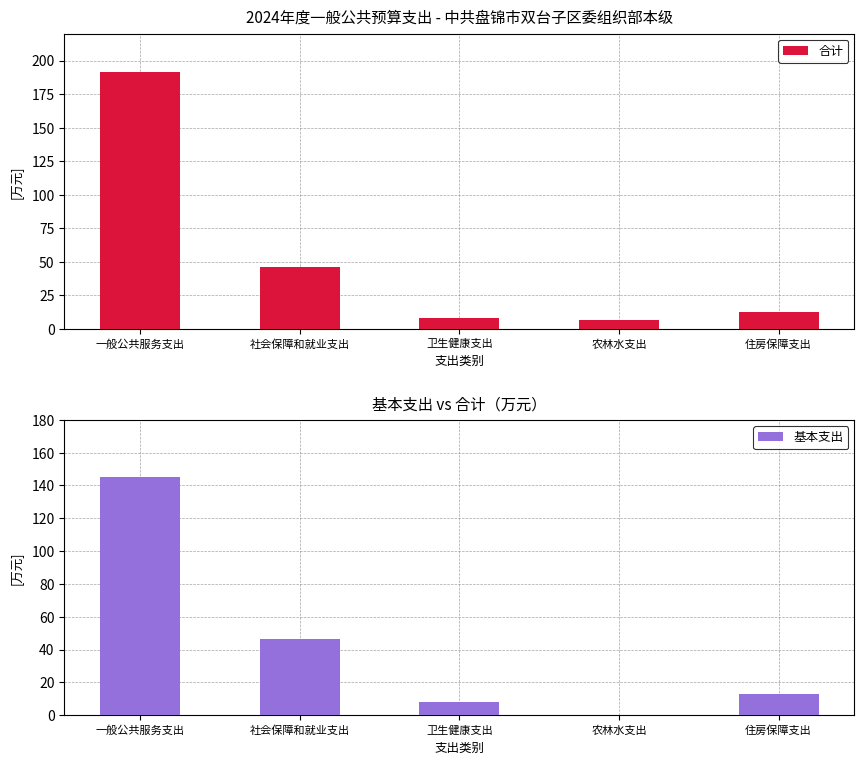

List the series in order of their peak value, highest first.

合计, 基本支出